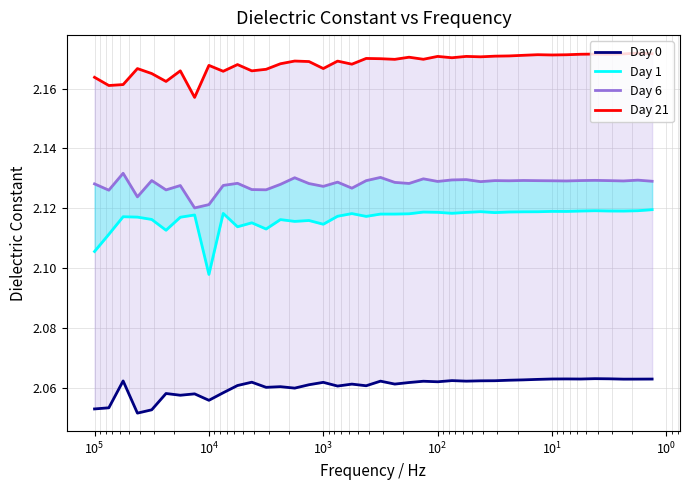

True or false: Day 21 and Day 0 intersect in this chart.

False